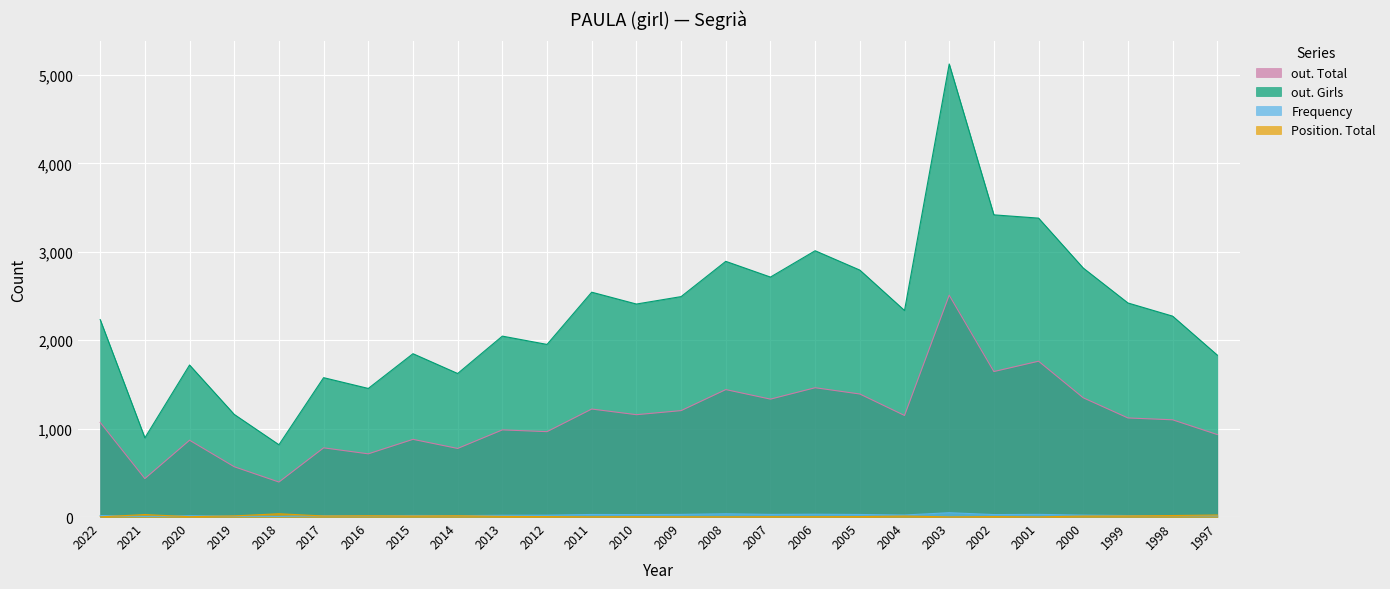

How many interior local valleys does the Frequency series have?

8